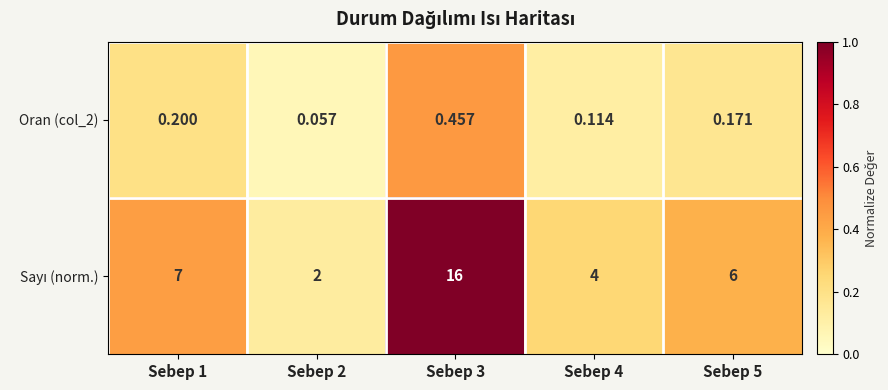

Which label corresponds to the largest value in the chart?

Sebep 3